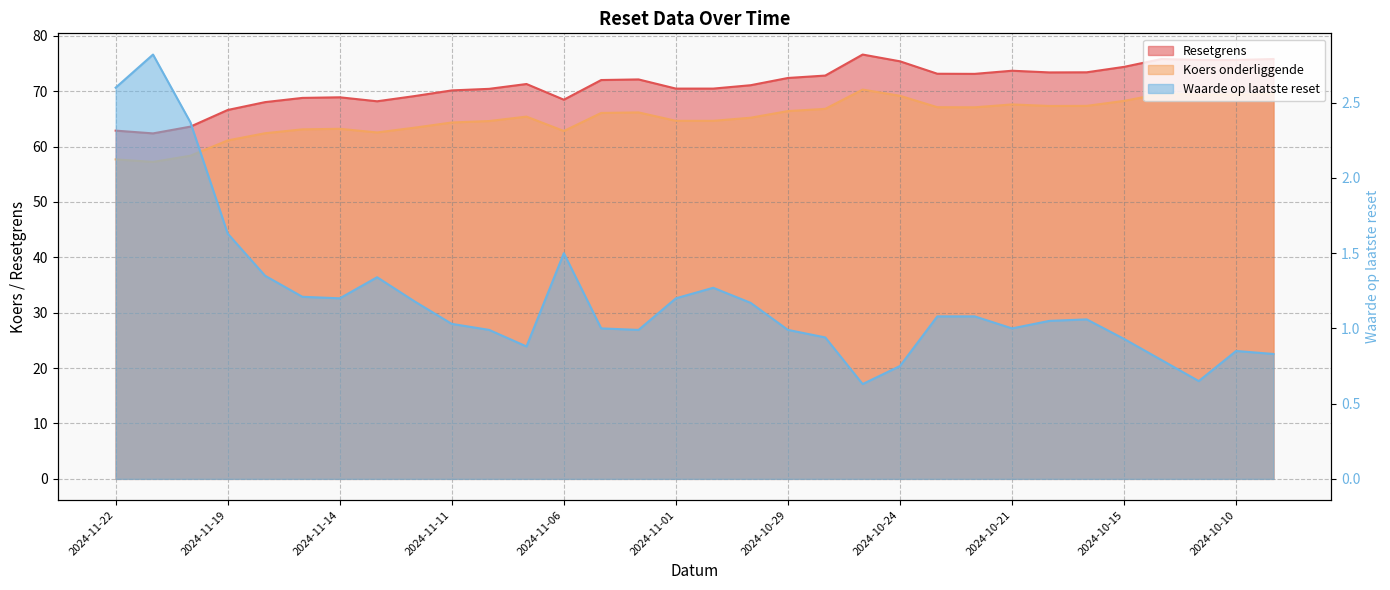

Reading left to right, transcribe all the data shown in this chart.

Resetgrens: 2024-11-22=62.9	2024-11-21=62.4	2024-11-20=63.6	2024-11-19=66.6	2024-11-18=68.0	2024-11-15=68.8	2024-11-14=68.9	2024-11-13=68.2	2024-11-12=69.1	2024-11-11=70.1	2024-11-08=70.4	2024-11-07=71.3	2024-11-06=68.5	2024-11-05=72.0	2024-11-04=72.1	2024-11-01=70.5	2024-10-31=70.5	2024-10-30=71.1	2024-10-29=72.4	2024-10-28=72.8	2024-10-25=76.6	2024-10-24=75.4	2024-10-23=73.1	2024-10-22=73.1	2024-10-21=73.7	2024-10-18=73.4	2024-10-16=73.4	2024-10-15=74.4	2024-10-14=75.8	2024-10-11=75.6	2024-10-10=75.6	2024-10-09=75.8
Koers onderliggende: 2024-11-22=57.7	2024-11-21=57.2	2024-11-20=58.3	2024-11-19=61.1	2024-11-18=62.4	2024-11-15=63.1	2024-11-14=63.2	2024-11-13=62.5	2024-11-12=63.4	2024-11-11=64.3	2024-11-08=64.6	2024-11-07=65.4	2024-11-06=62.8	2024-11-05=66.1	2024-11-04=66.2	2024-11-01=64.6	2024-10-31=64.6	2024-10-30=65.2	2024-10-29=66.4	2024-10-28=66.8	2024-10-25=70.3	2024-10-24=69.2	2024-10-23=67.1	2024-10-22=67.1	2024-10-21=67.6	2024-10-18=67.3	2024-10-16=67.3	2024-10-15=68.2	2024-10-14=69.5	2024-10-11=69.4	2024-10-10=69.4	2024-10-09=69.5
Waarde op laatste reset: 2024-11-22=2.6	2024-11-21=2.8	2024-11-20=2.4	2024-11-19=1.6	2024-11-18=1.4	2024-11-15=1.2	2024-11-14=1.2	2024-11-13=1.3	2024-11-12=1.2	2024-11-11=1.0	2024-11-08=1.0	2024-11-07=0.9	2024-11-06=1.5	2024-11-05=1.0	2024-11-04=1.0	2024-11-01=1.2	2024-10-31=1.3	2024-10-30=1.2	2024-10-29=1.0	2024-10-28=0.9	2024-10-25=0.6	2024-10-24=0.8	2024-10-23=1.1	2024-10-22=1.1	2024-10-21=1.0	2024-10-18=1.1	2024-10-16=1.1	2024-10-15=0.9	2024-10-14=0.8	2024-10-11=0.7	2024-10-10=0.8	2024-10-09=0.8